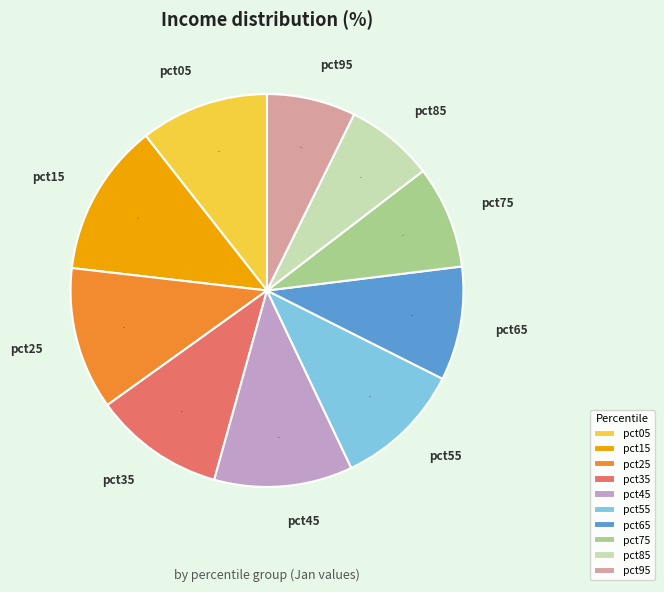

Is the sum of pct25 and pct05 greater than half?

No